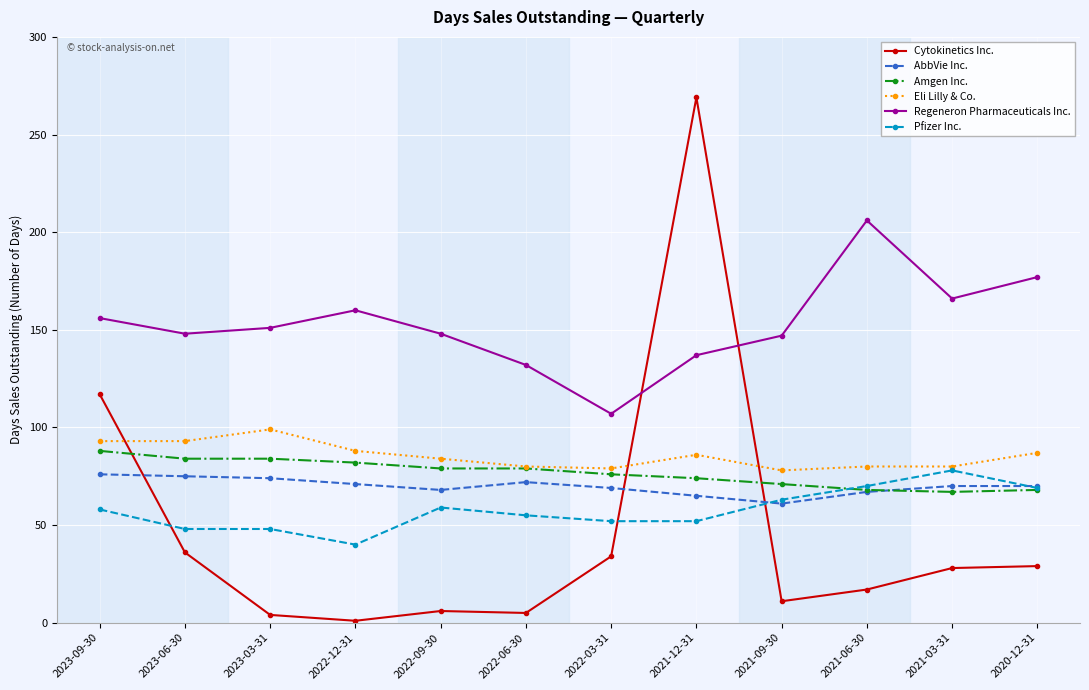

How many lines are shown in the chart?

6